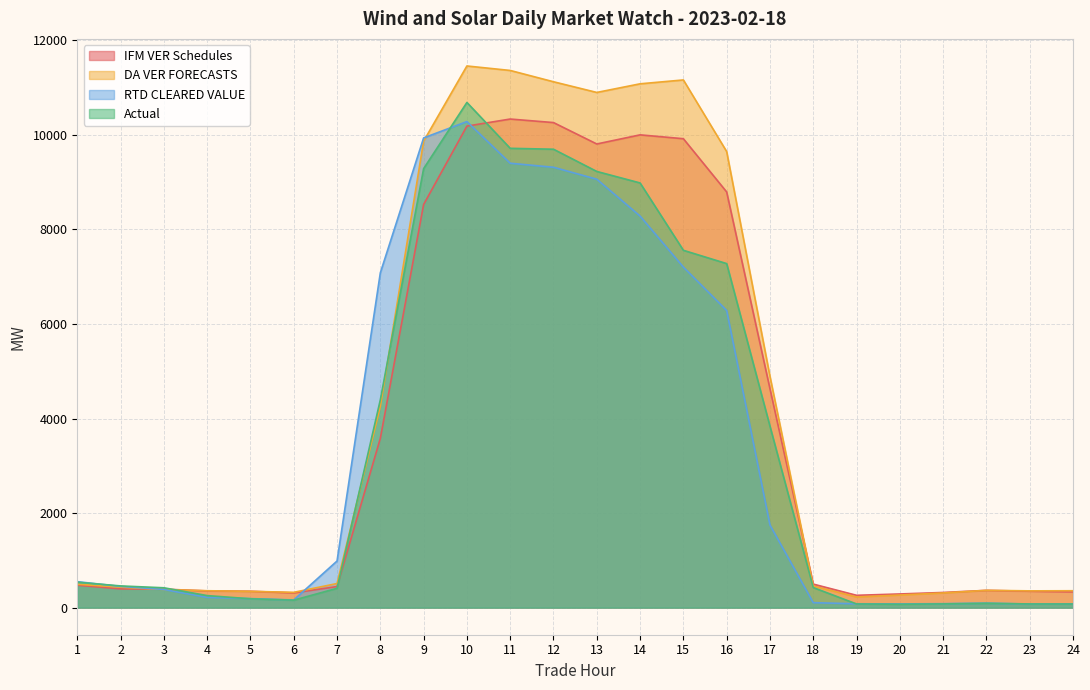

In IFM VER Schedules, how many points are lower than both neighbors (excluding endpoints)?

3